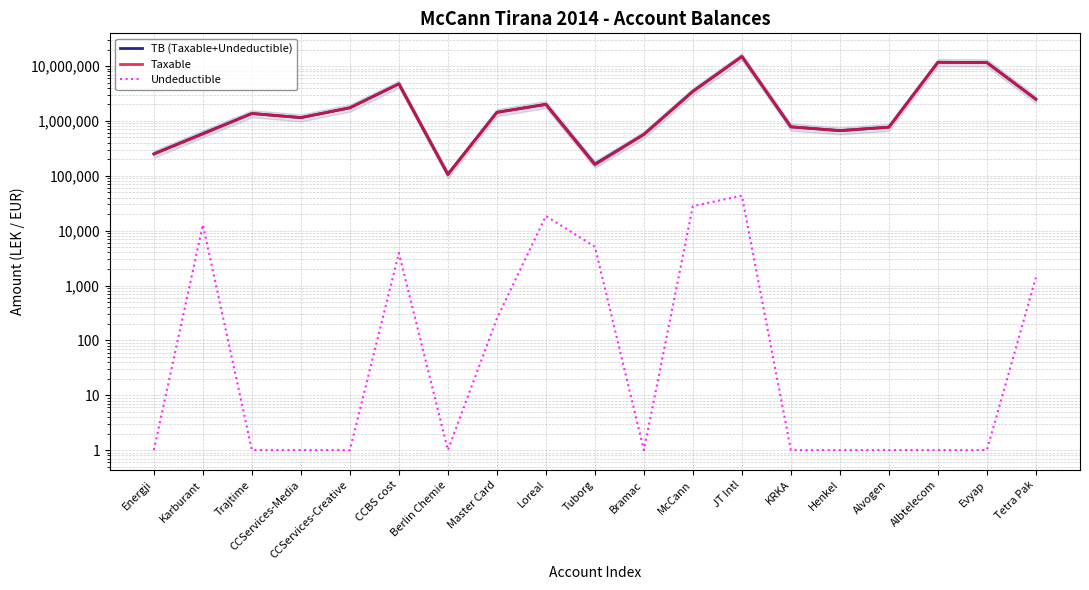

The value of TB (Taxable+Undeductible) at CCServices-Creative is 2505592.1. True or false?

False